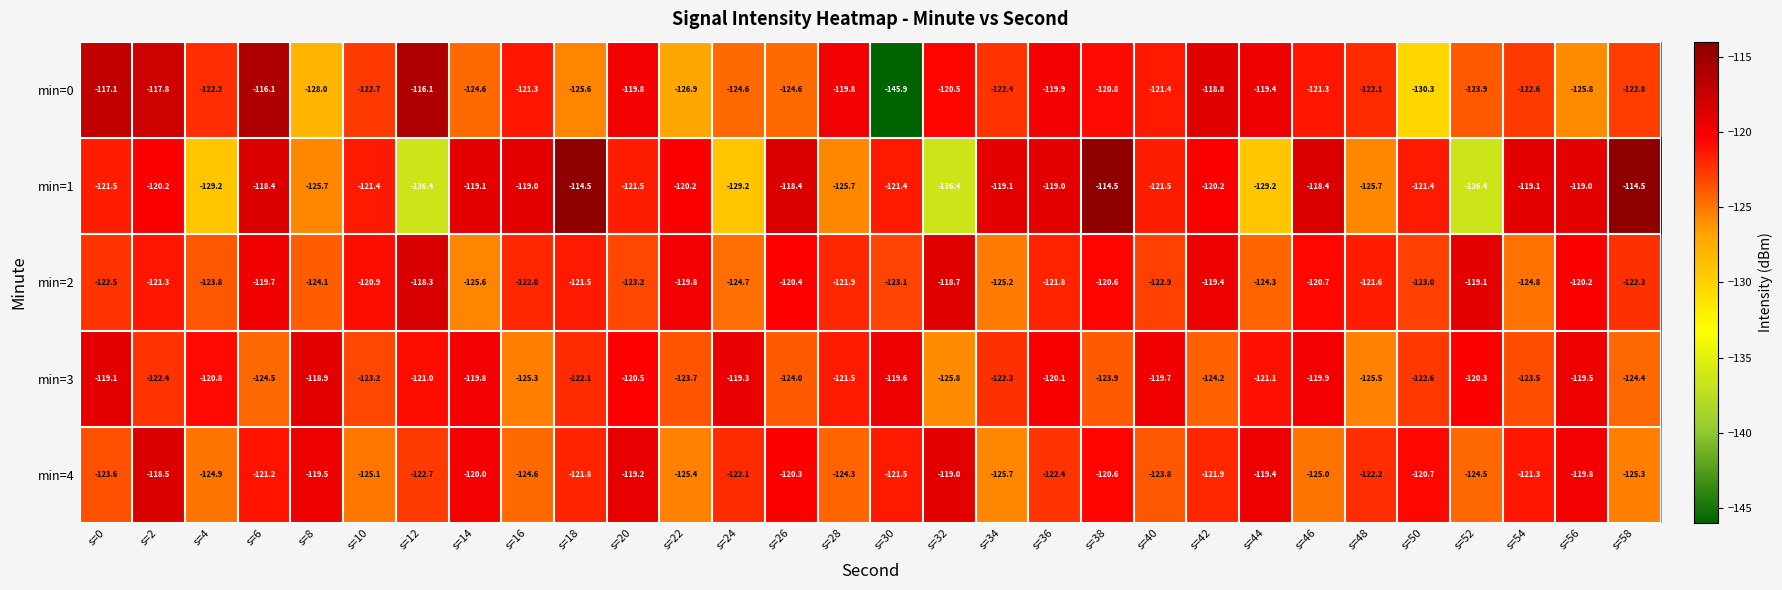

Between s=0 and s=4, which series saw the biggest shift?

min=1